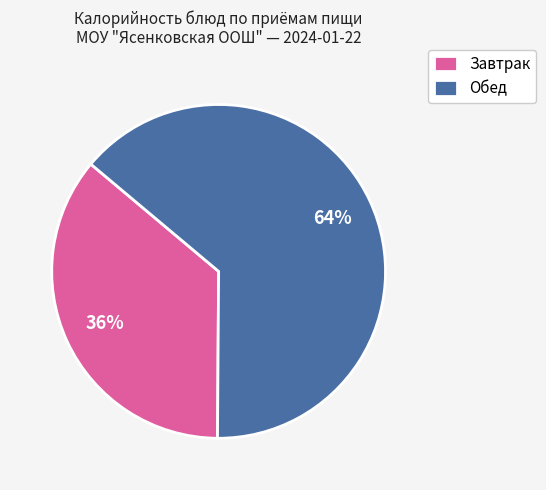

Is there any slice that represents more than half of the pie?

Yes